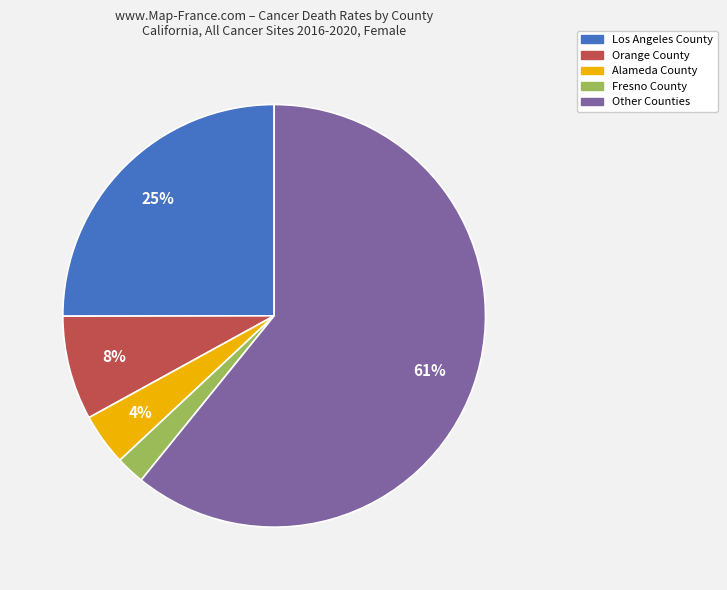

To the nearest percent, what is the difference between the largest and smallest slice percentages?

59%